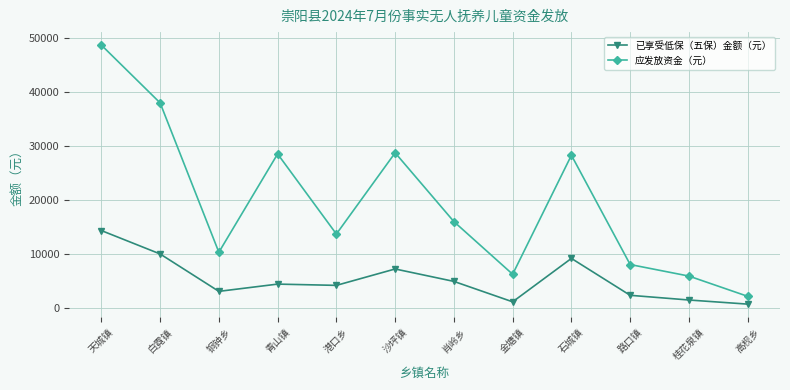

Which series has the largest total across all categories?

应发放资金（元）